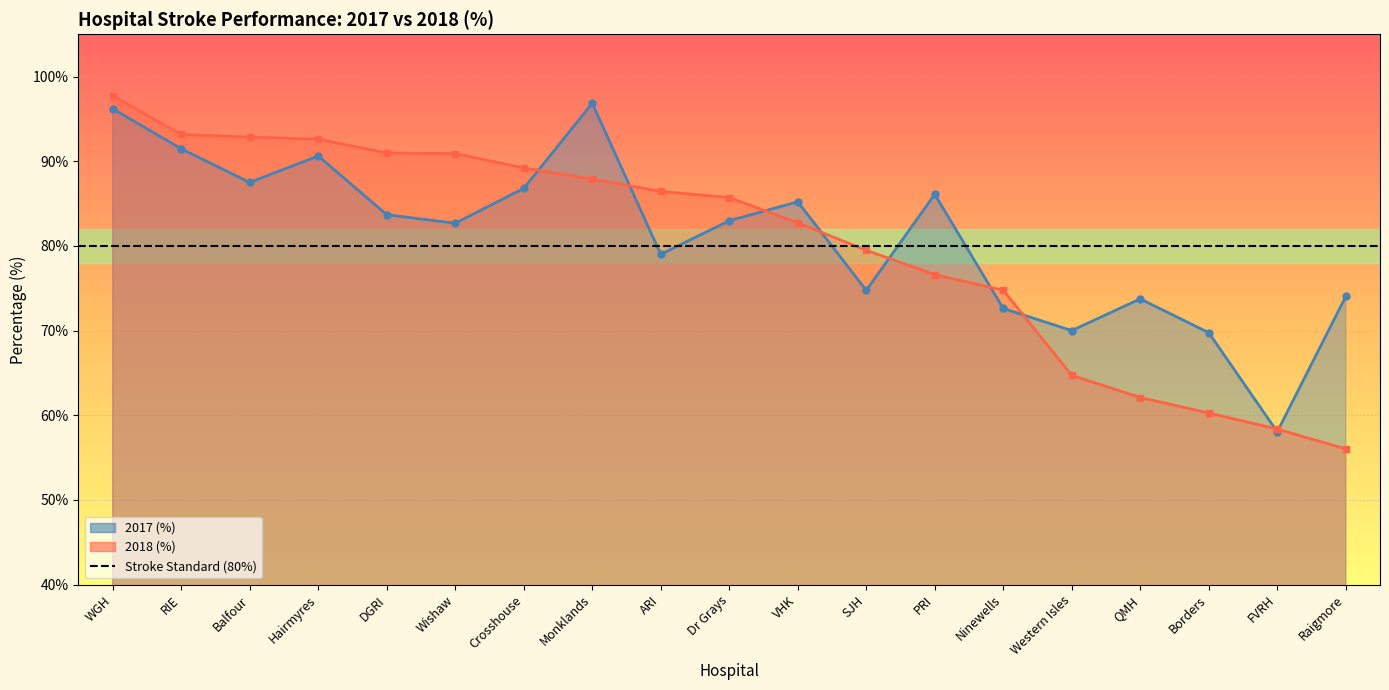

What value does the 2017 (%) series have at WGH?

96.2